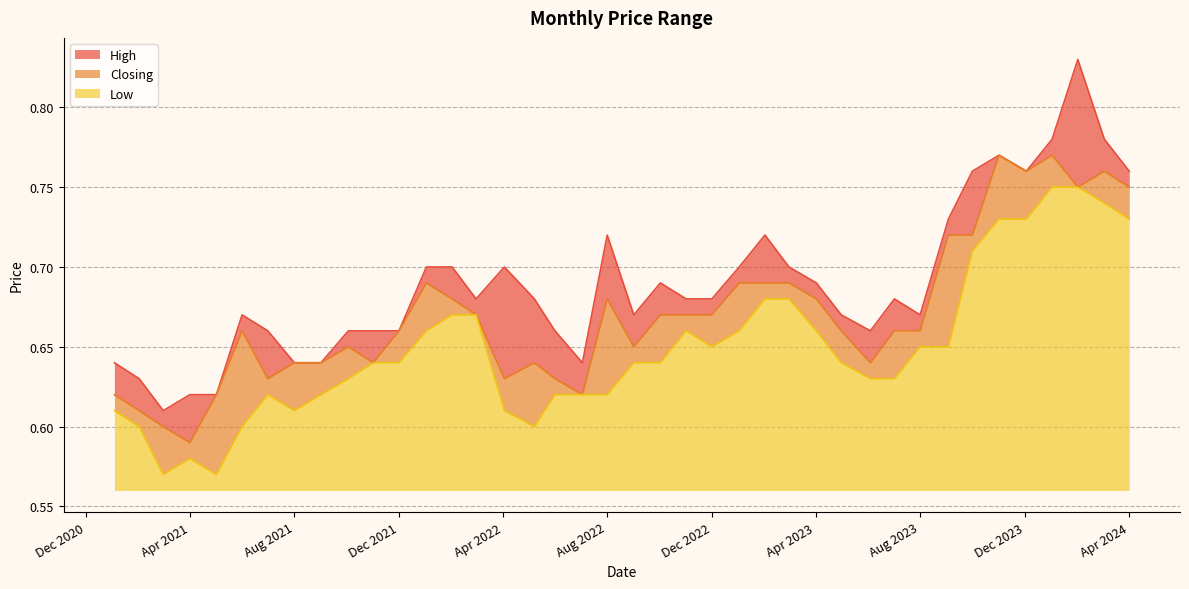

True or false: Low has more than 2 points higher than both neighbors.

True